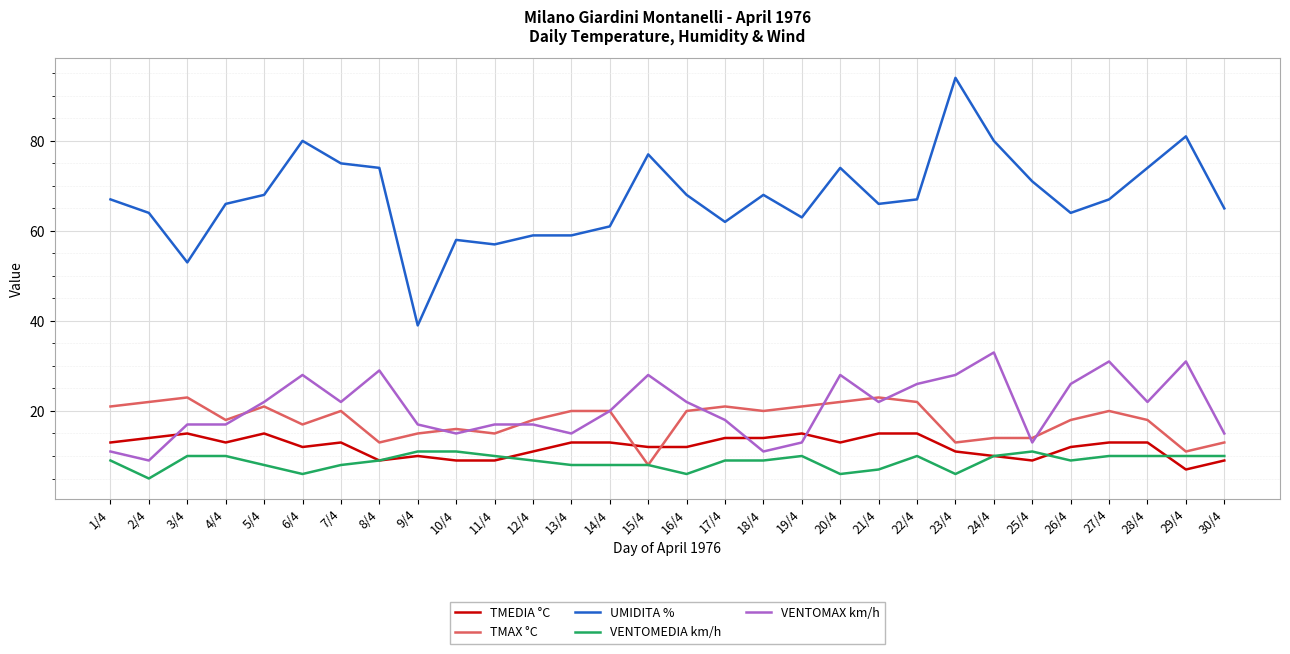

Which series changed the most between 9/4 and 22/4?

UMIDITA %